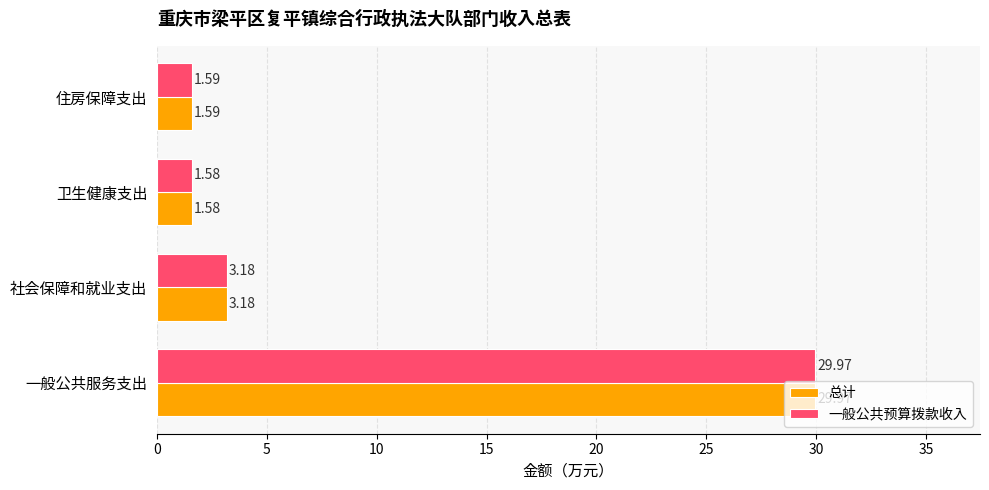

Where is 总计 nearest to the value 15?

社会保障和就业支出